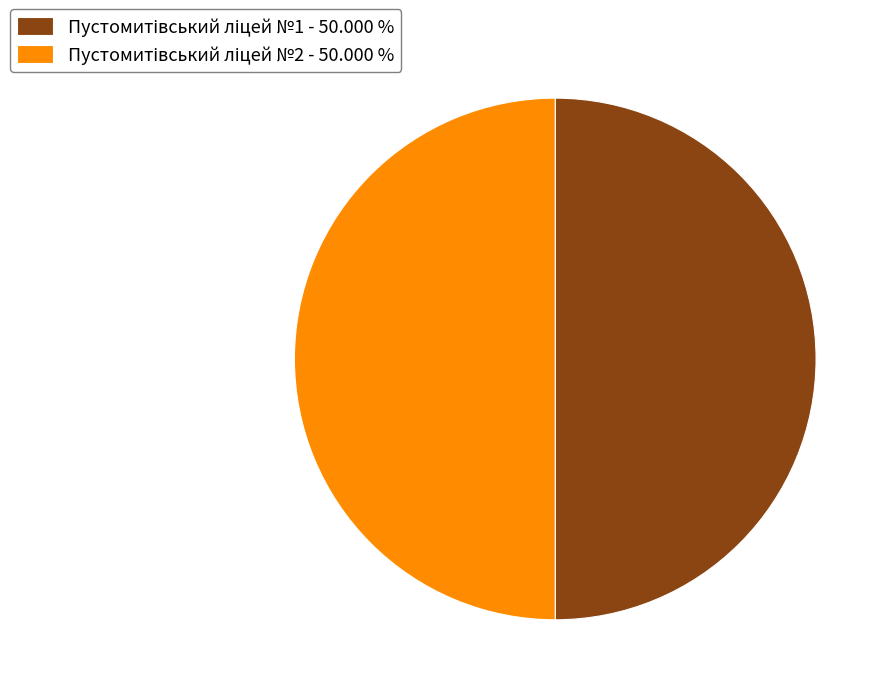

To the nearest percent, what percentage of the pie is Пустомитівський ліцей №1?

50%